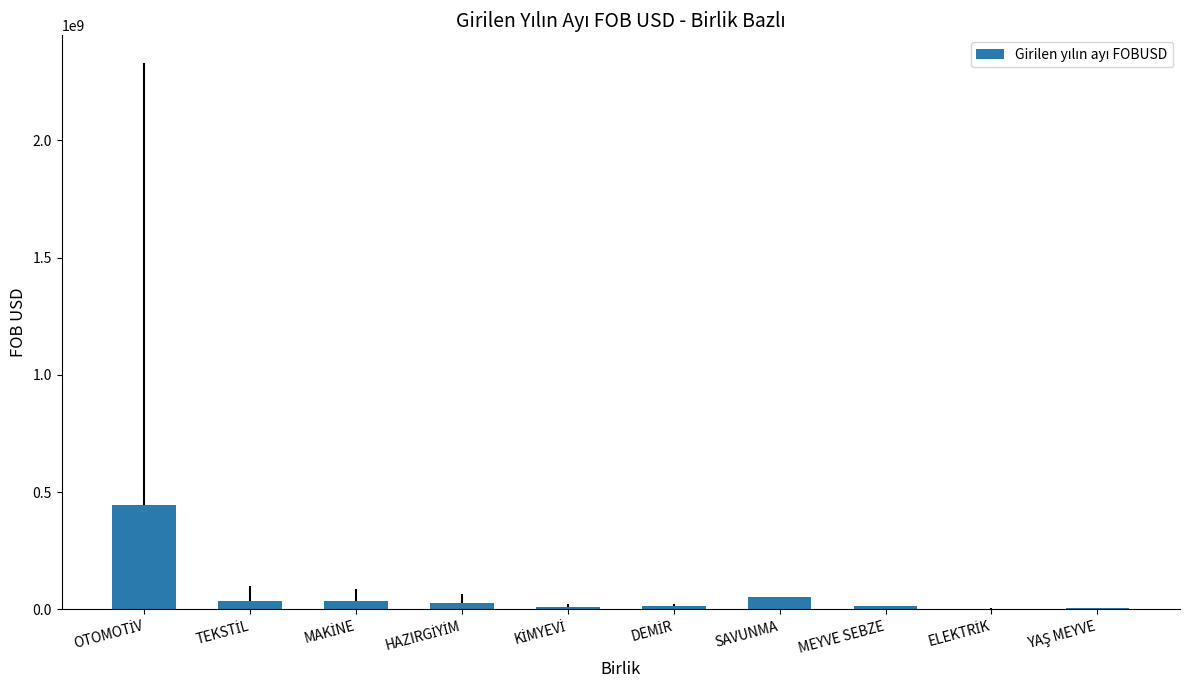

What is the sum of all values?

644599858.2